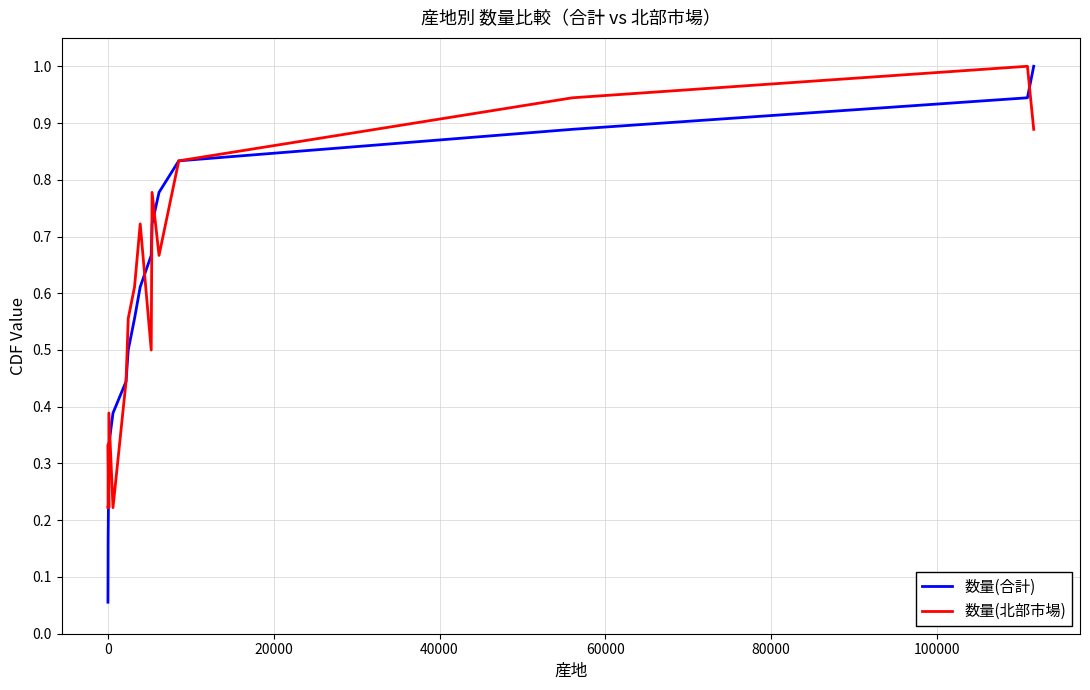

Which series has the widest spread of values?

数量(合計)